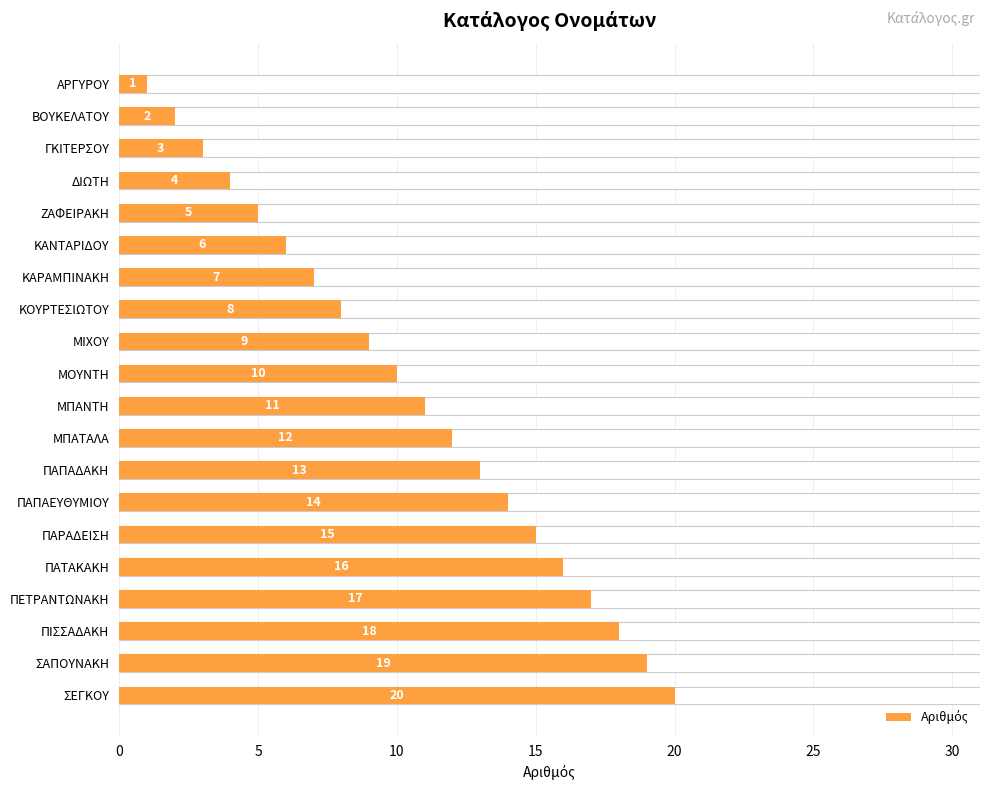

Approximately how many times larger is the value at ΠΙΣΣΑΔΑΚΗ compared to ΜΟΥΝΤΗ?

1.8